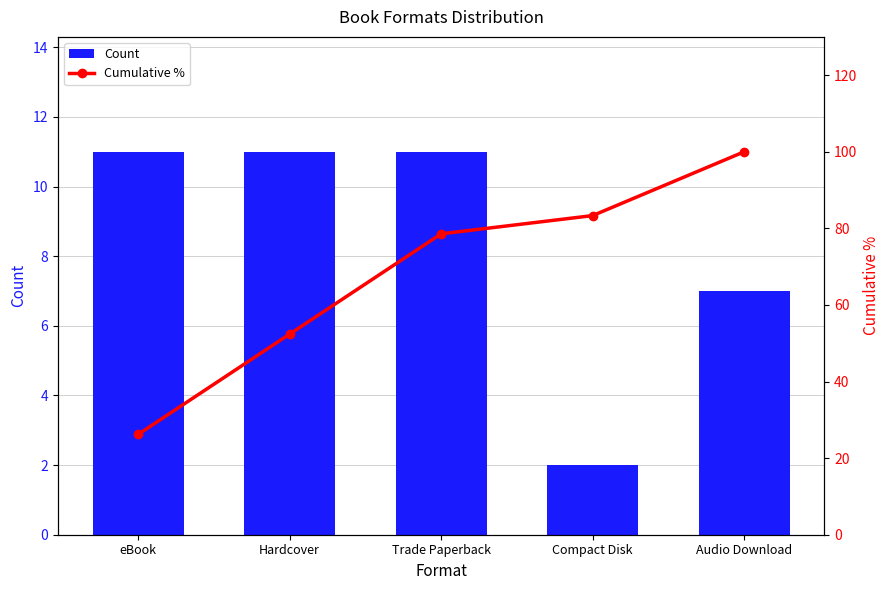

Rank the series by their average value, from lowest to highest.

Count, Cumulative %